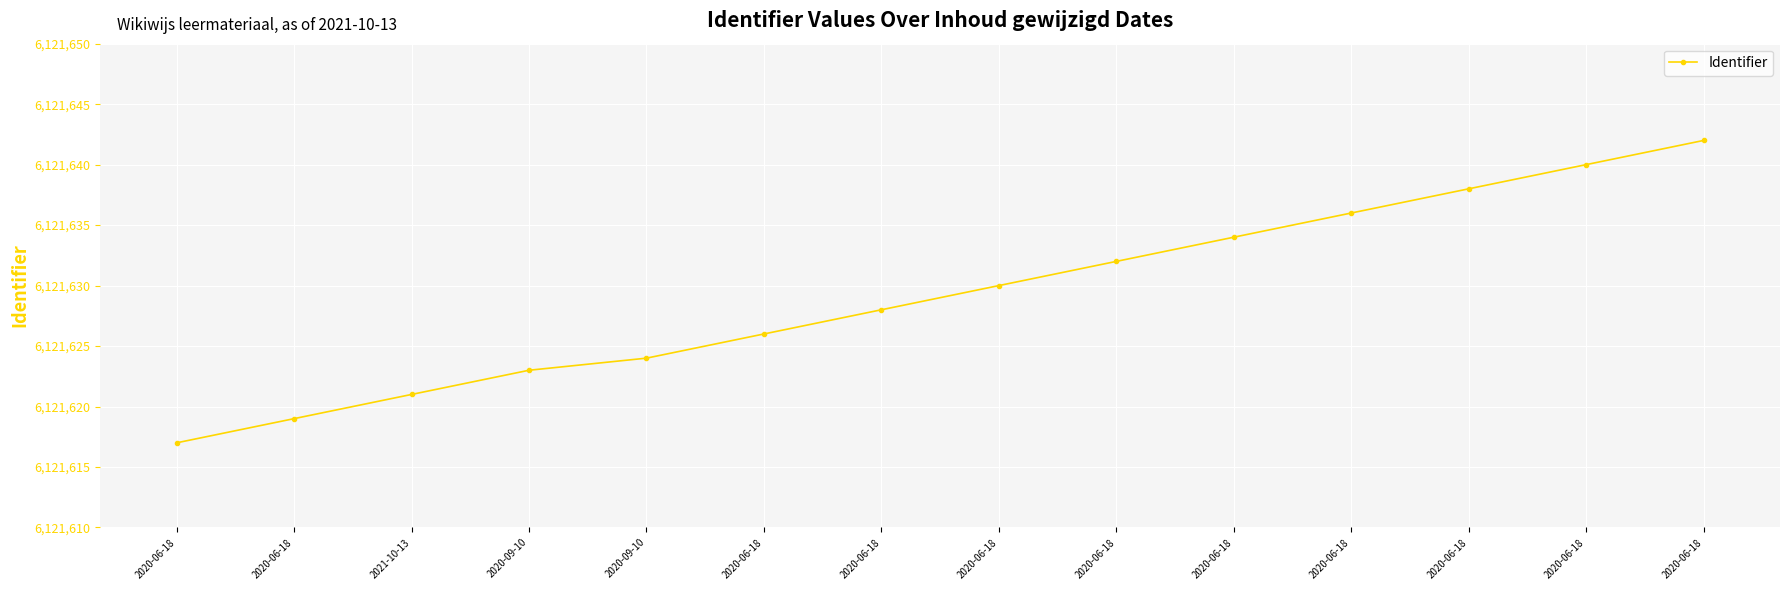

Is this an area chart (filled region under the line)?

No